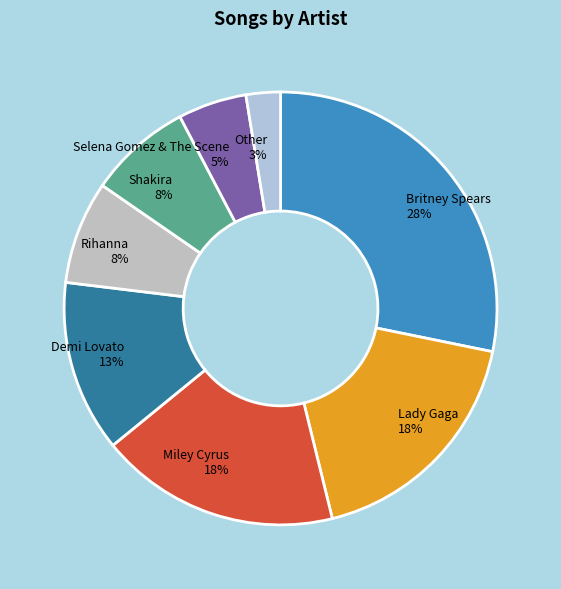

What is the ratio of the value at Rihanna to the value at Miley Cyrus?

0.4